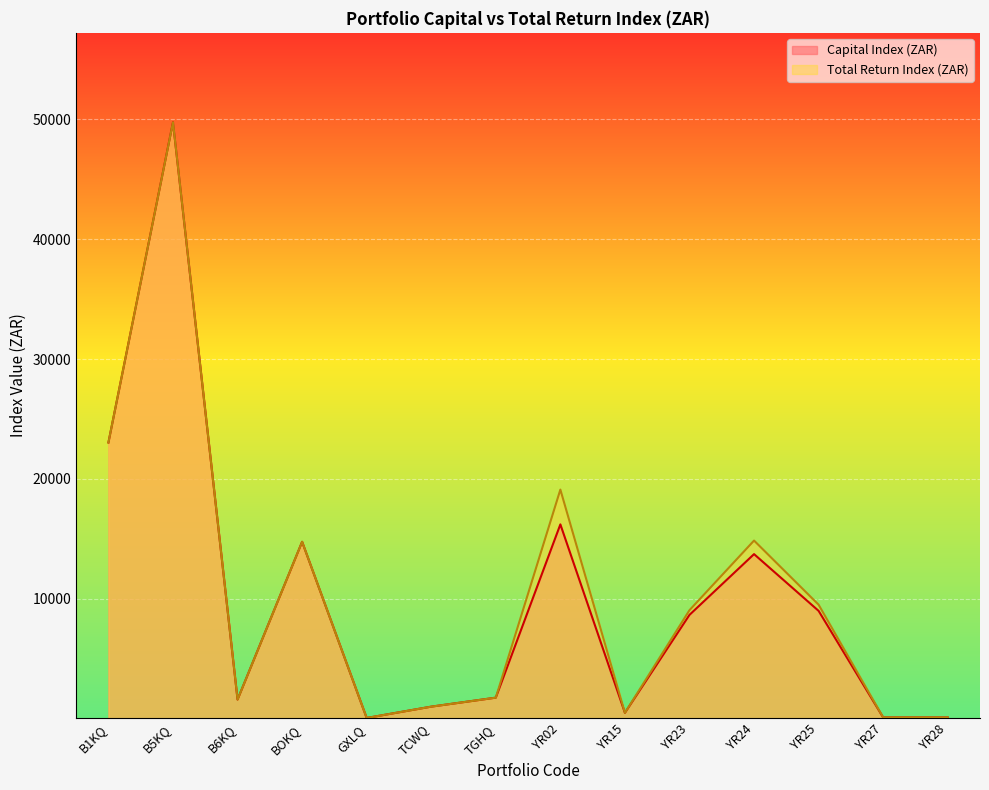

Which series has the largest total across all categories?

Total Return Index (ZAR)